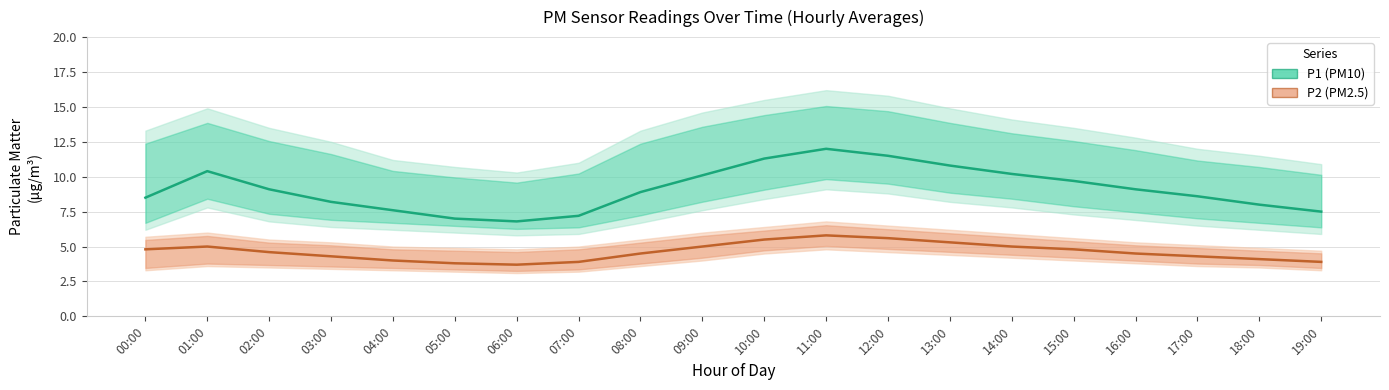

At which label does P2 (PM2.5) first exceed 4?

00:00